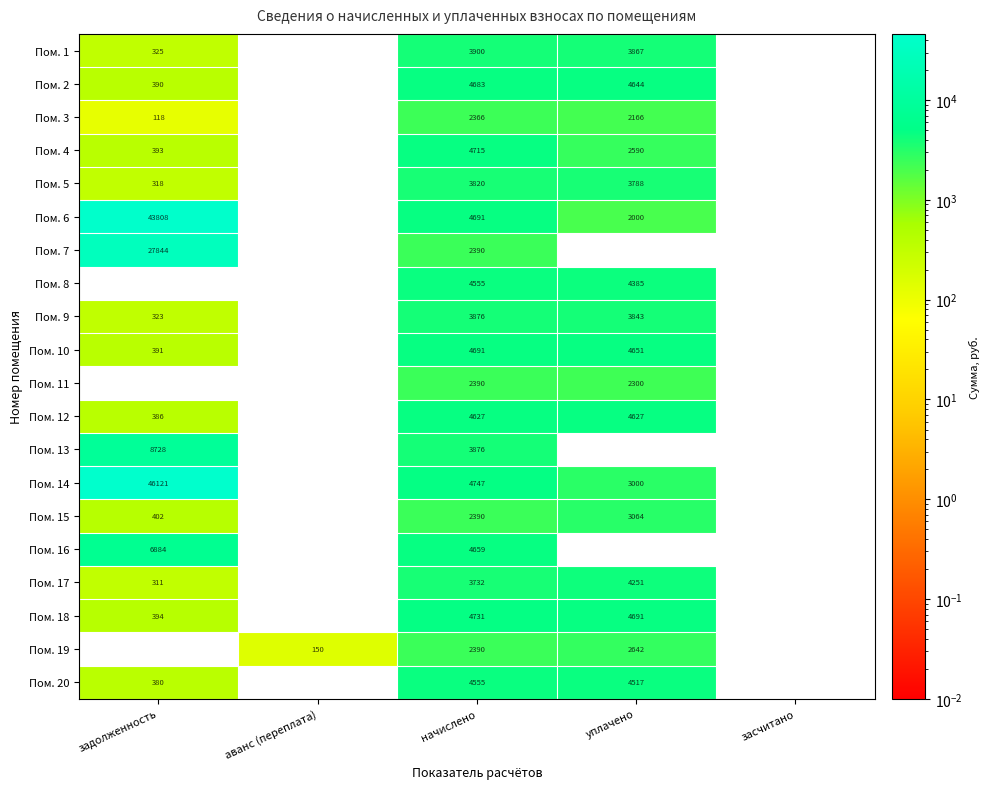

Is it true that Пом. 17 equals 4251 at уплачено?

True